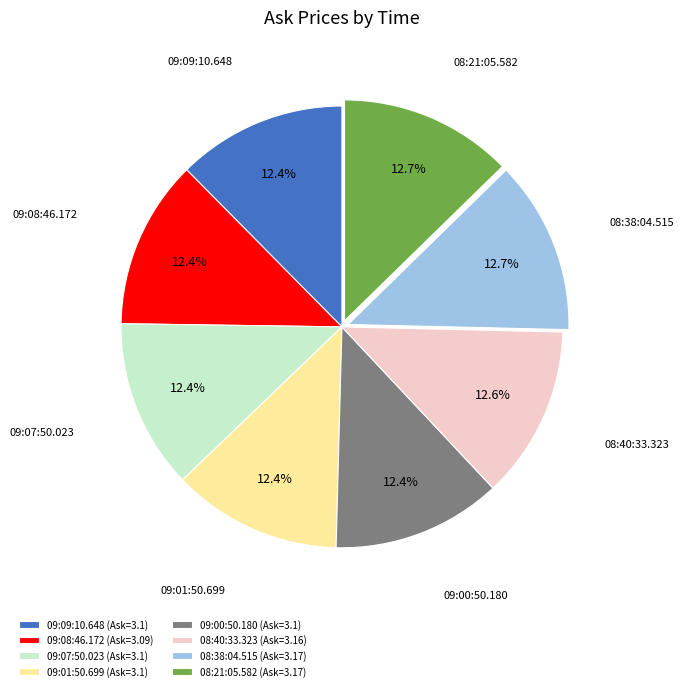

To the nearest percent, what is the average slice percentage?

12%